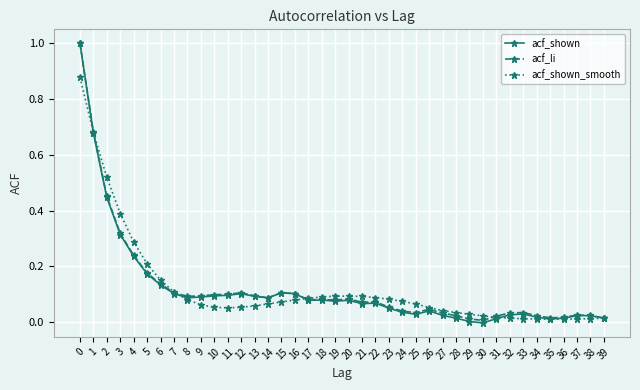

True or false: acf_shown has a value of 0.0 at 28.

True